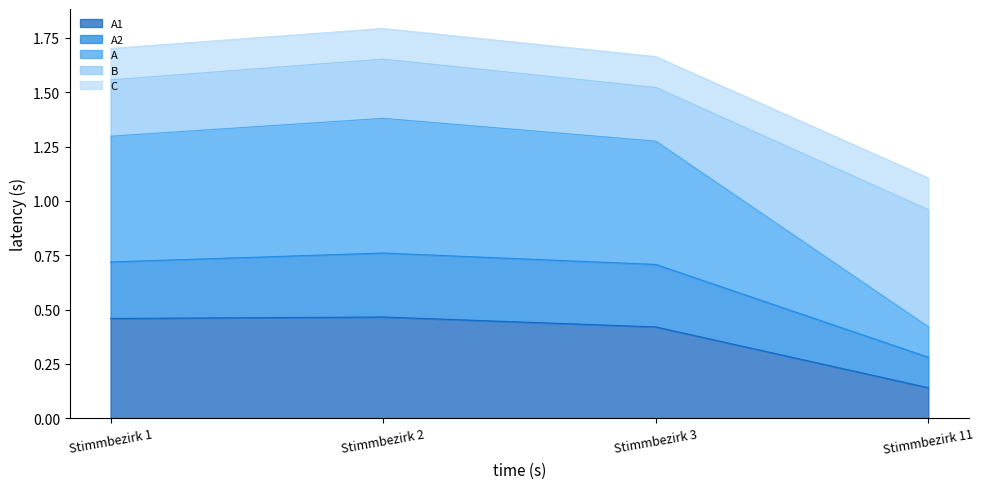

What is the total value across all series at Stimmbezirk 1?

1.7